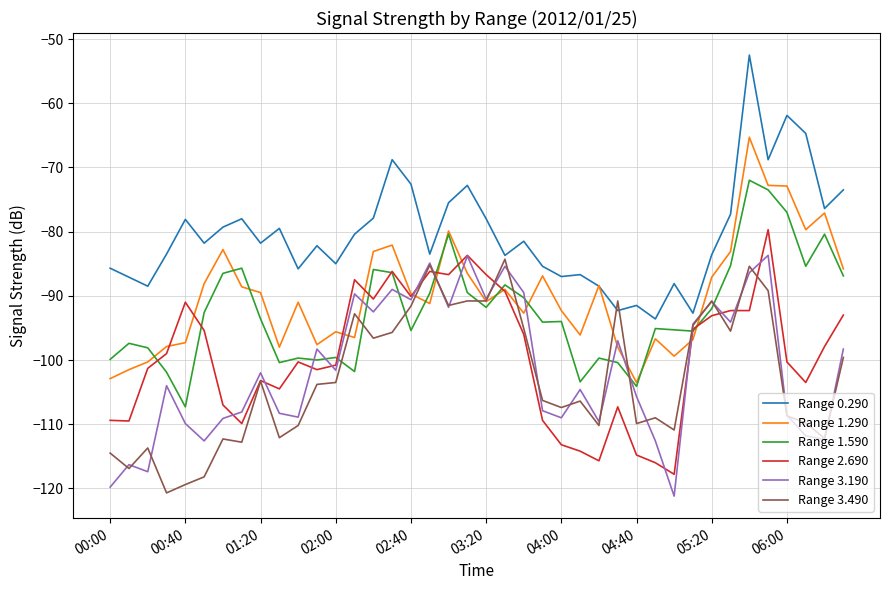

Which series has the largest total across all categories?

Range 0.290